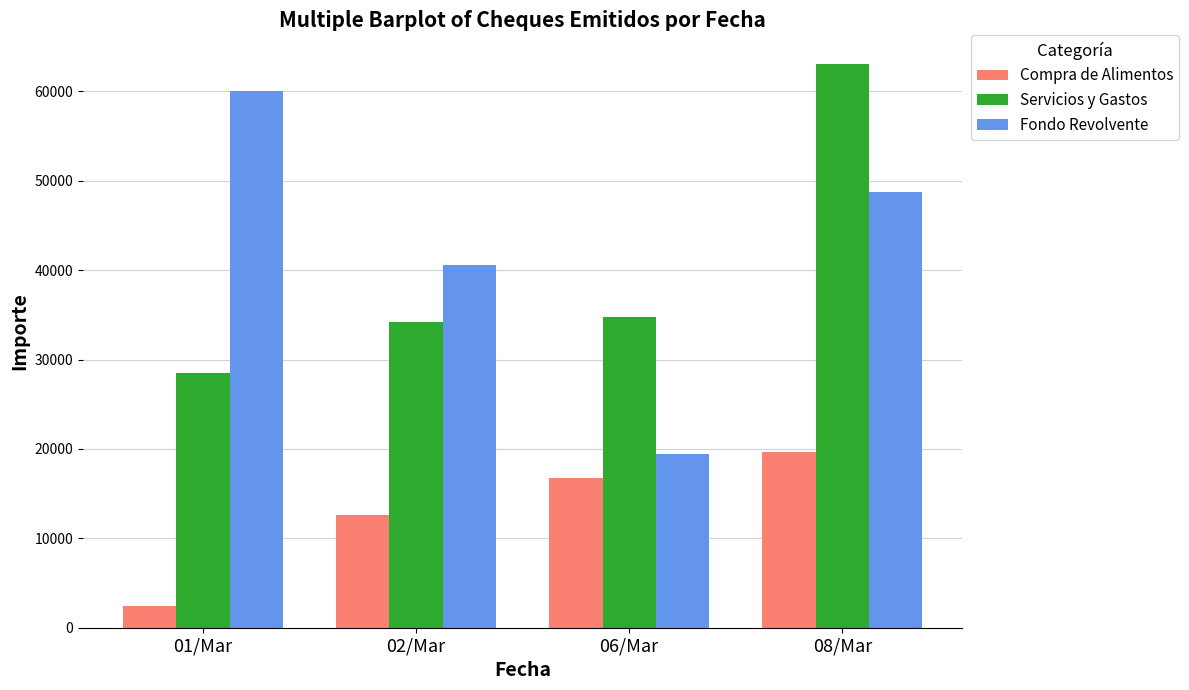

Between 01/Mar and 02/Mar, which series saw the biggest shift?

Fondo Revolvente